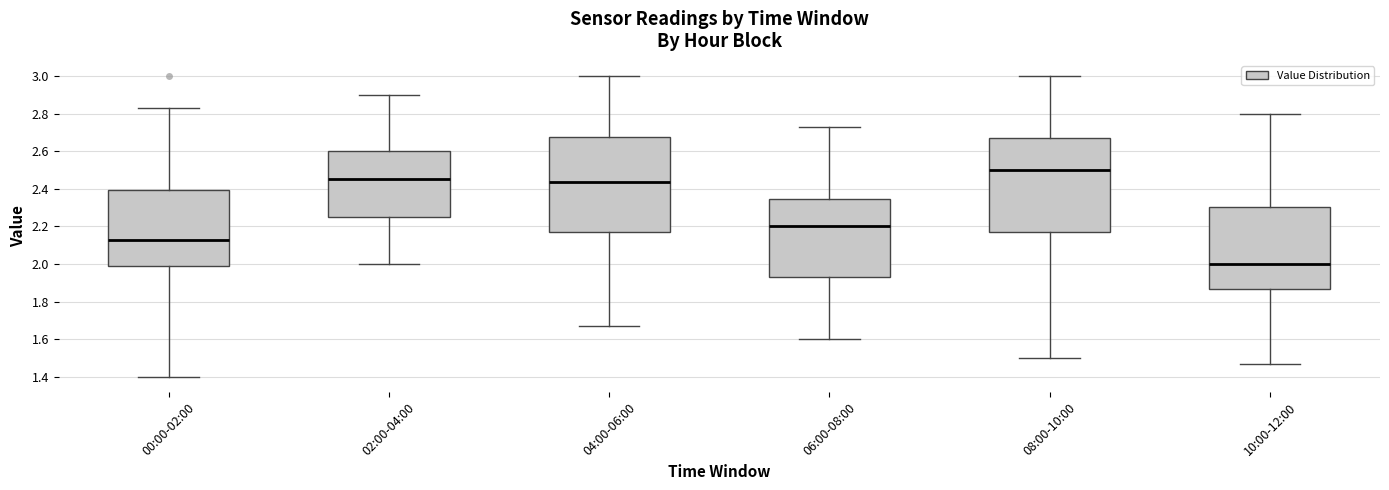

Which box's median line is the highest?

08:00-10:00